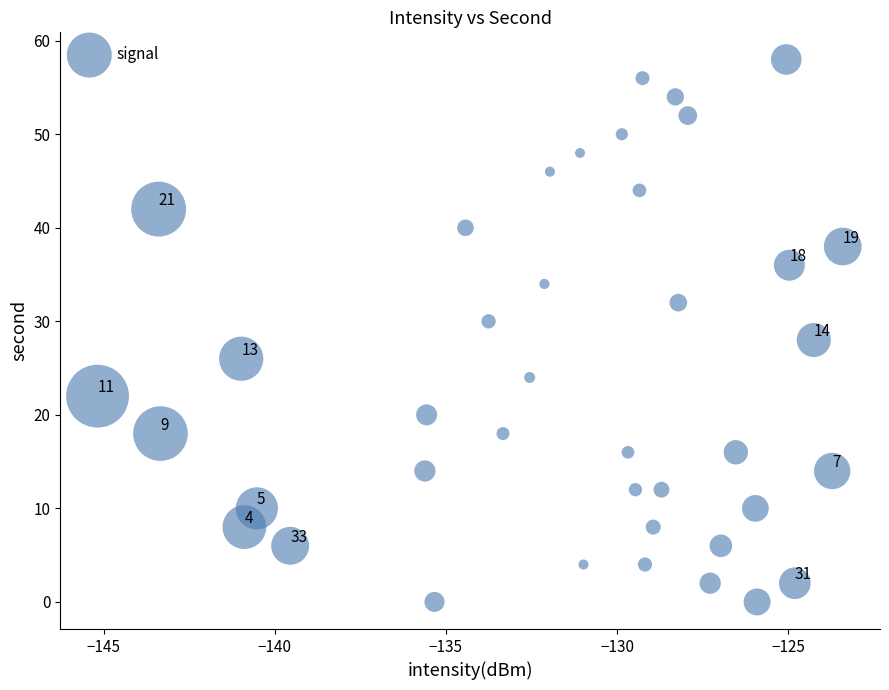

What is the range of Y values (max minus min)?

58